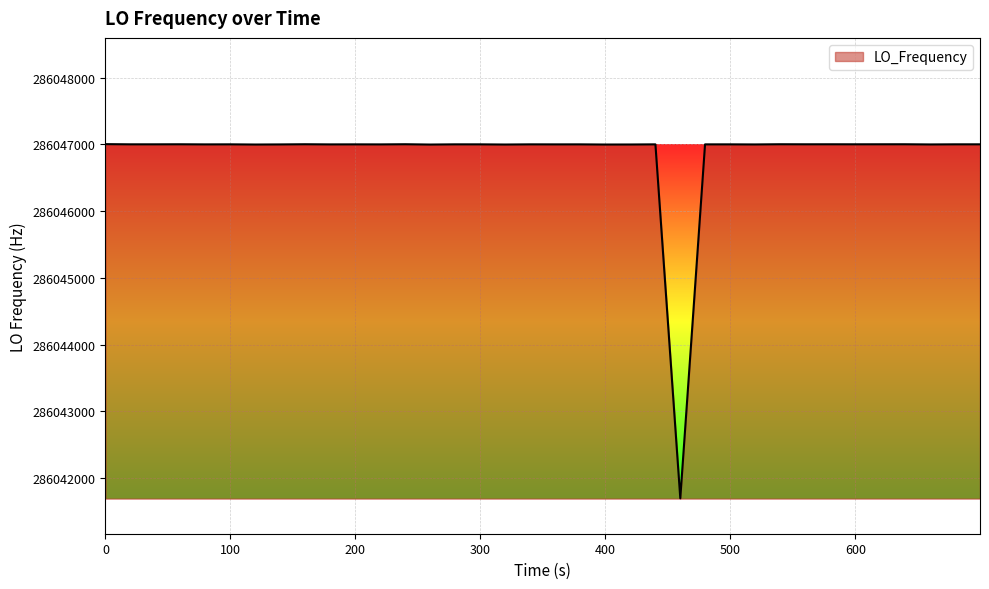

What is the difference between the maximum and minimum values?

5305.5